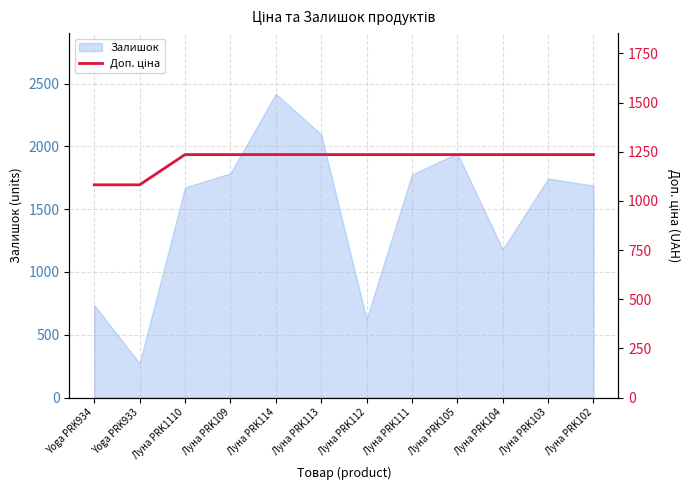

True or false: Залишок has a value of 1946 at Луна PRK105.

True